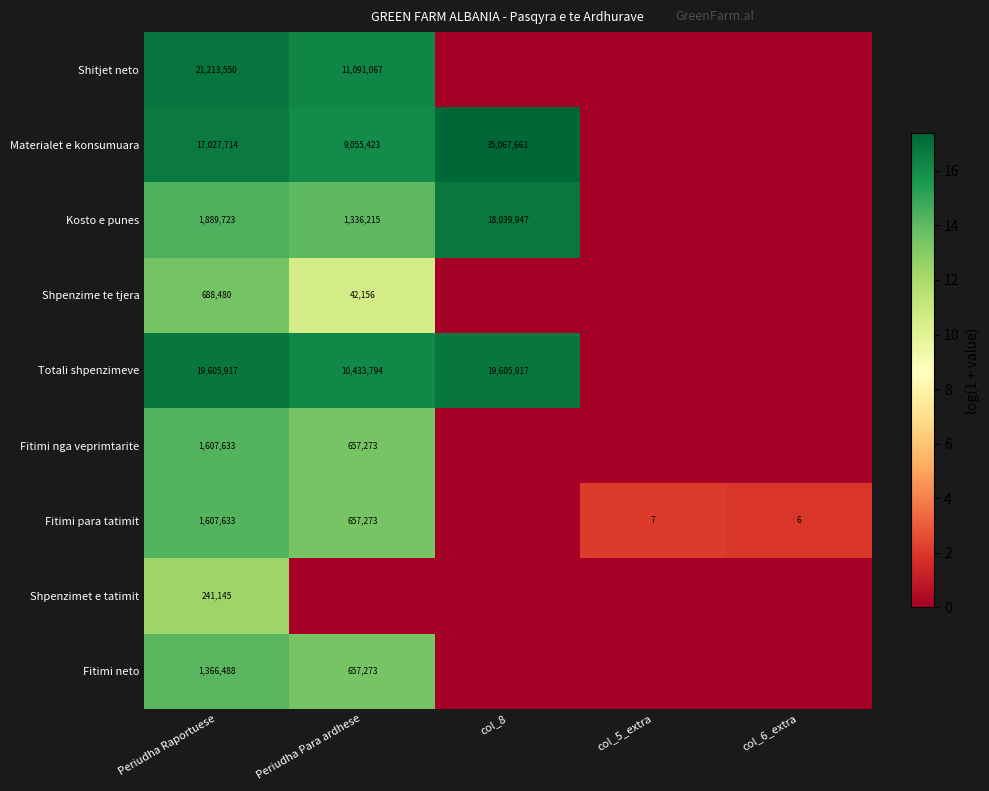

The value of Totali shpenzimeve at col_8 is 27.3. True or false?

False